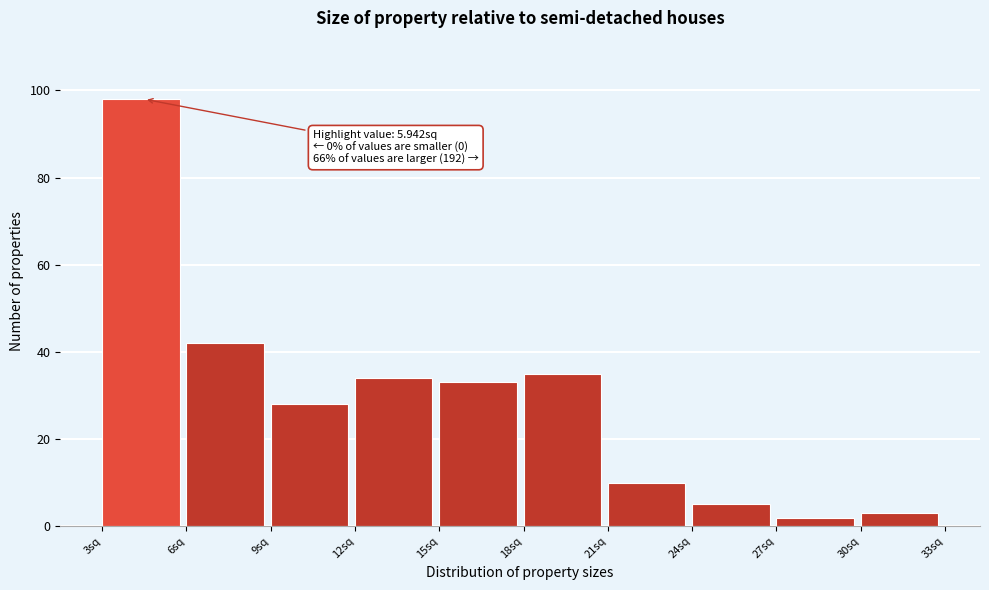

Which range on the x-axis has the tallest bar?

3 to 6